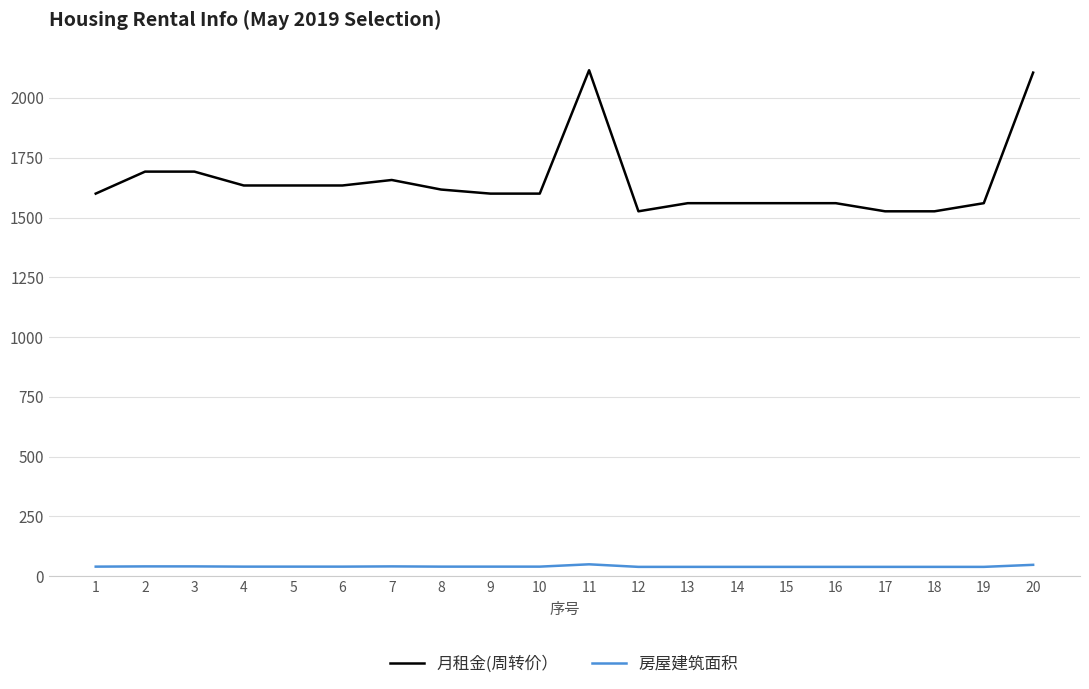

What is the minimum value for 月租金(周转价）?

1526.0